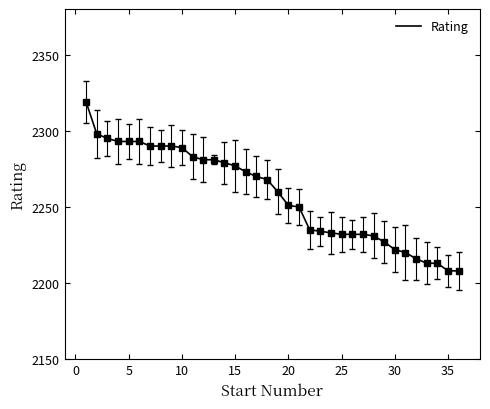

What is the greatest value displayed?

2319